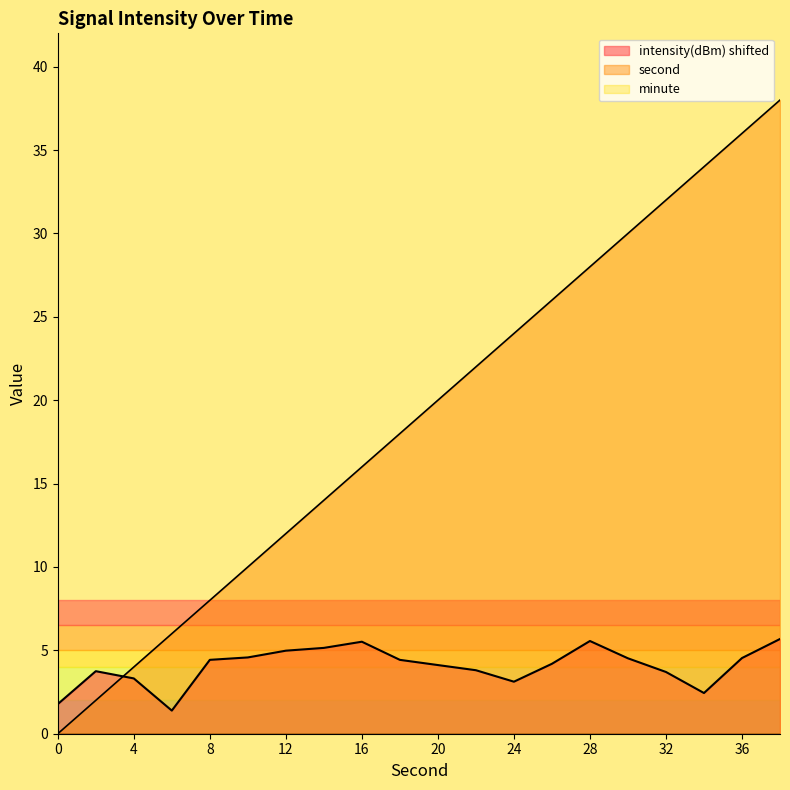

Between 10 and 28, which series saw the biggest shift?

second